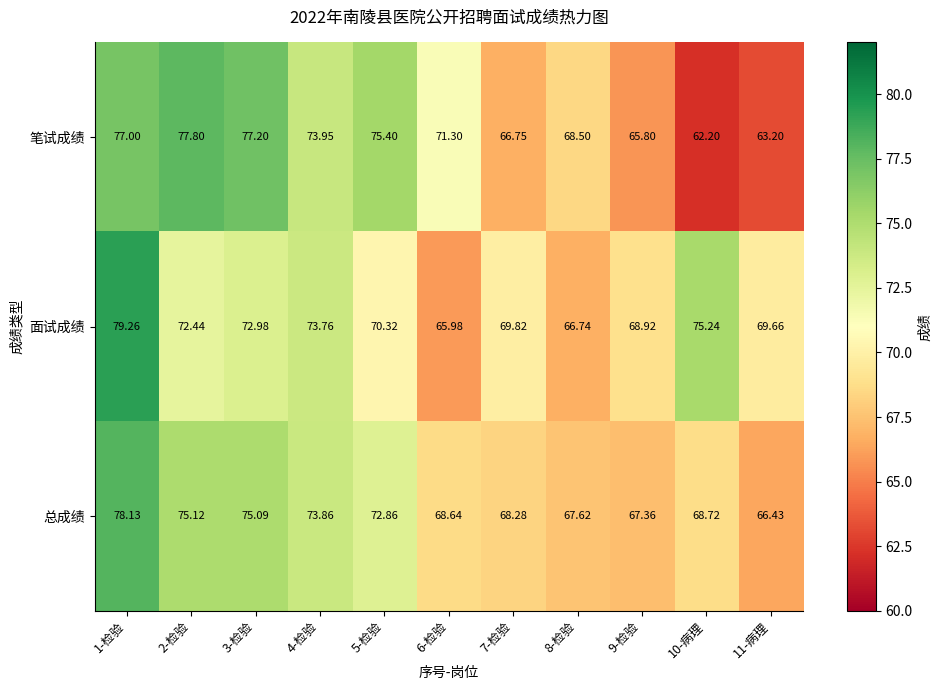

Between 2-检验 and 6-检验, which series saw the biggest shift?

笔试成绩